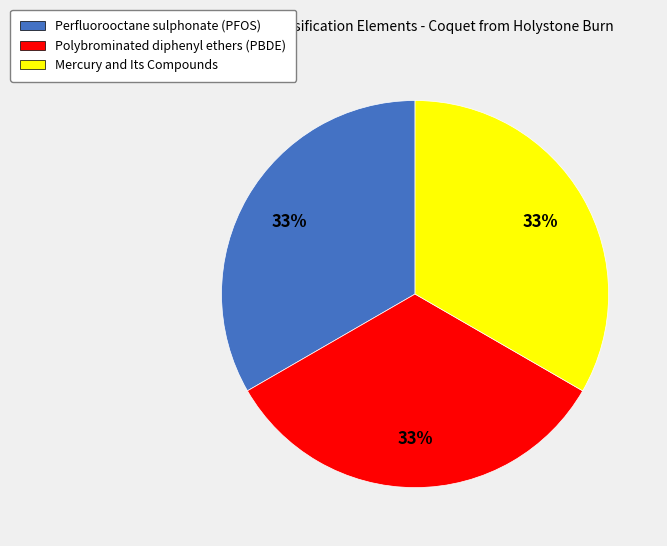

Do Perfluorooctane sulphonate (PFOS) and Mercury and Its Compounds together represent more than half of the pie?

Yes